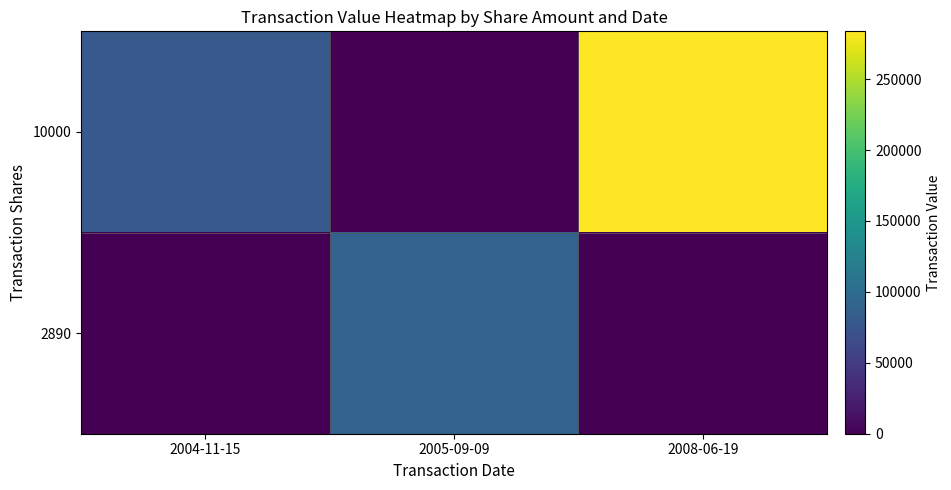

Count the number of categories in the chart.

3